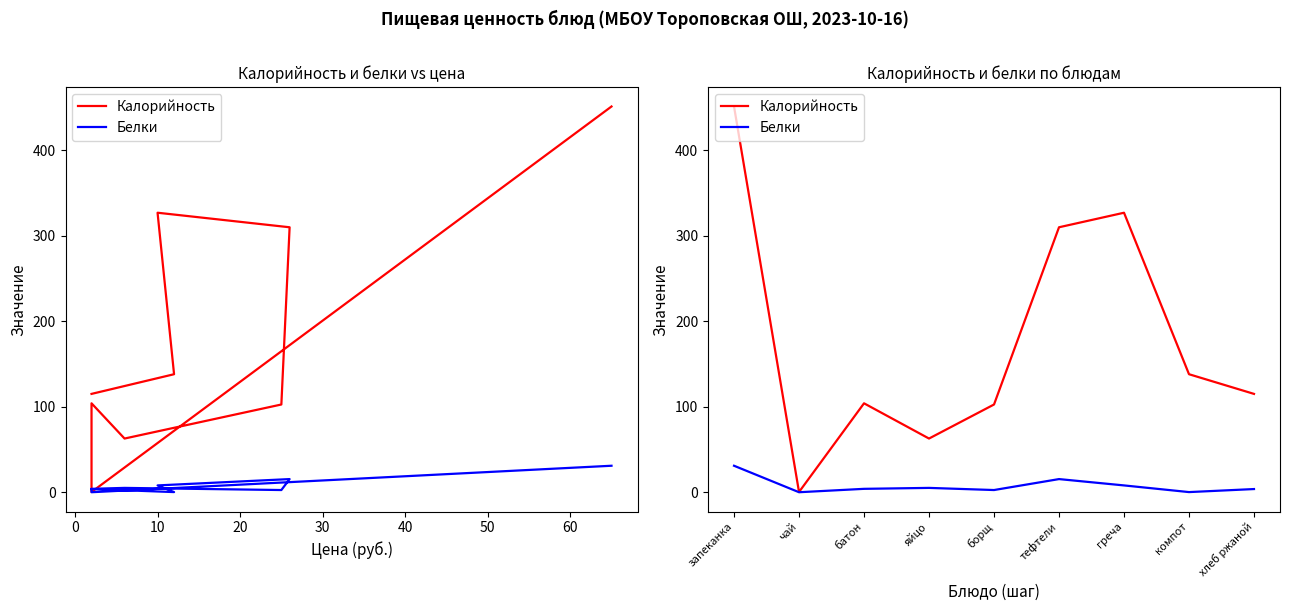

Between компот and хлеб ржаной, which is larger?

компот